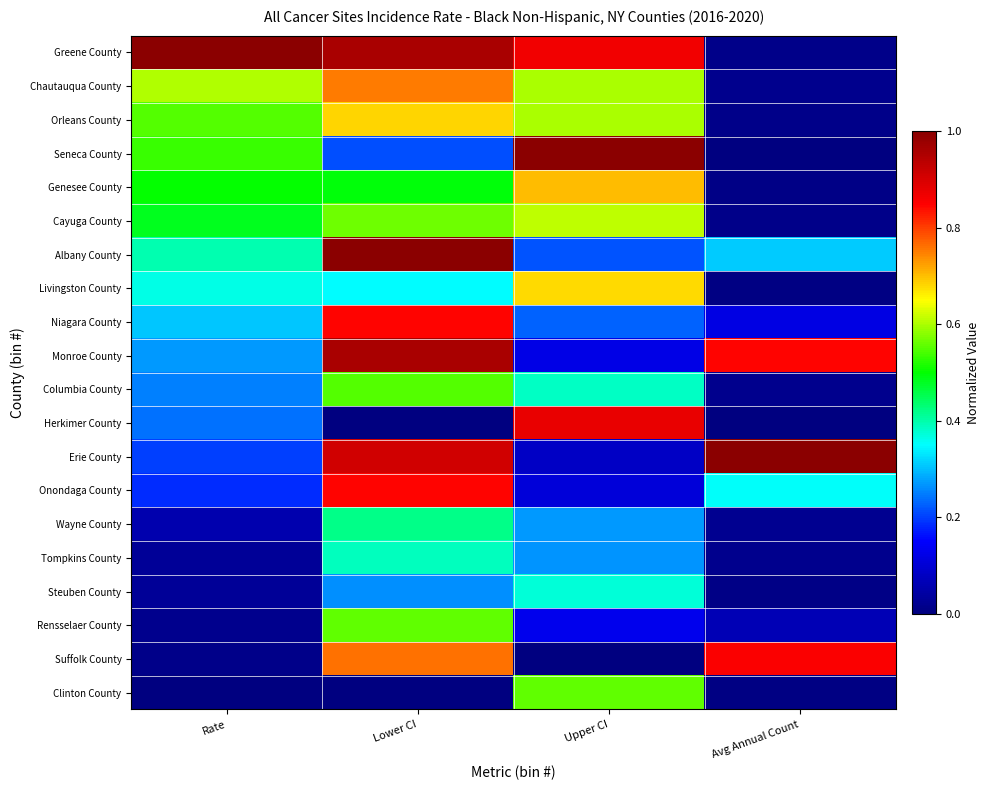

At which category does the chart reach its minimum across all series?

Lower CI